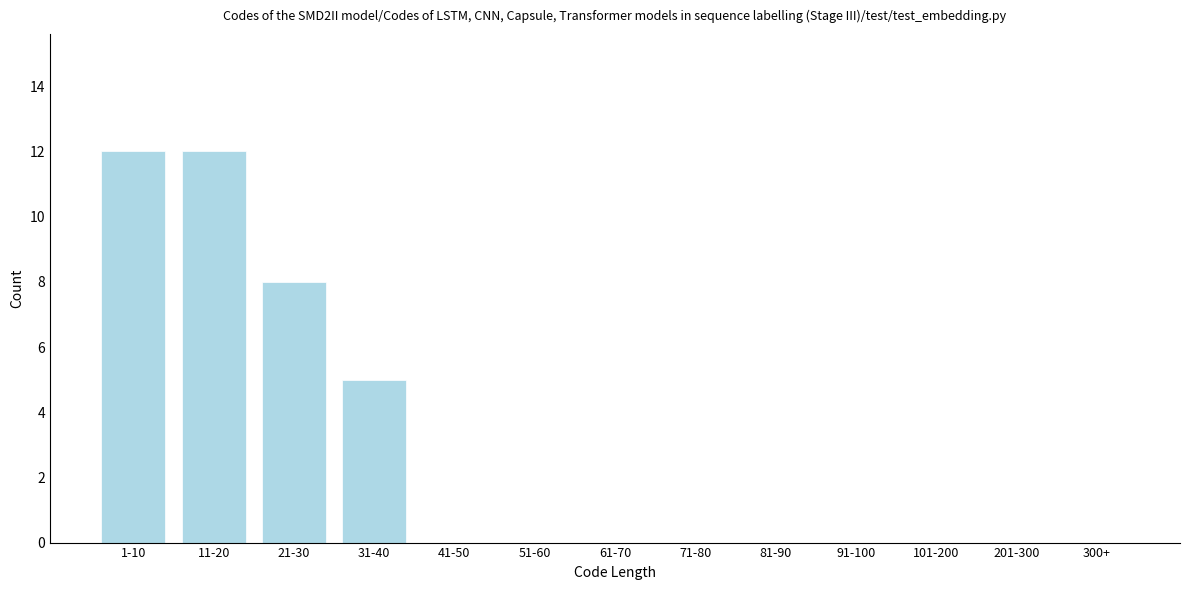

Reading right to left, extract all data points from this chart.

300+=0	201-300=0	101-200=0	91-100=0	81-90=0	71-80=0	61-70=0	51-60=0	41-50=0	31-40=5	21-30=8	11-20=12	1-10=12